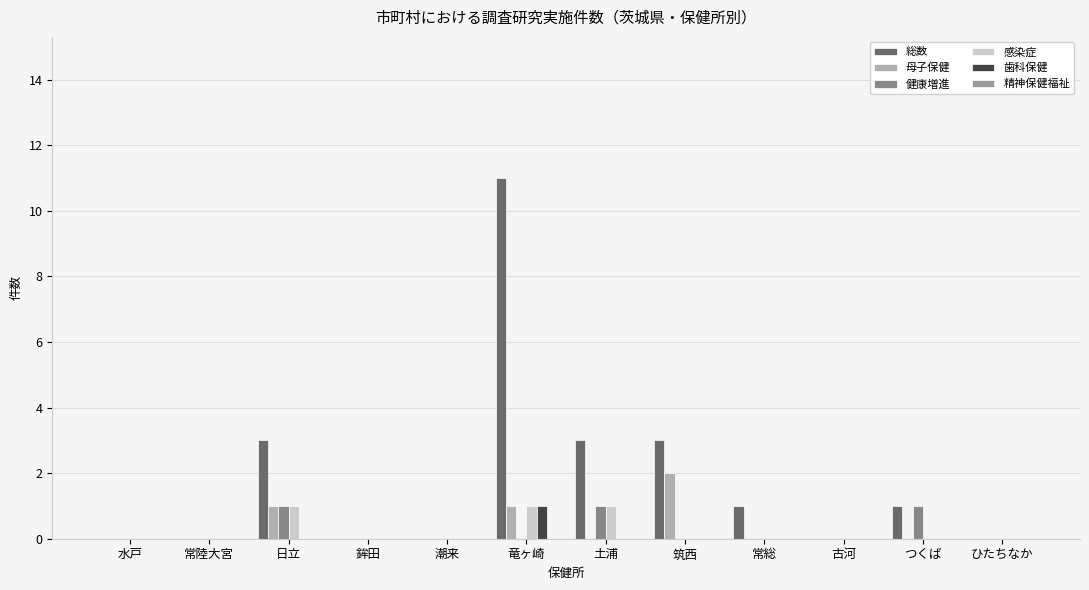

How many categories are shown in the chart?

12